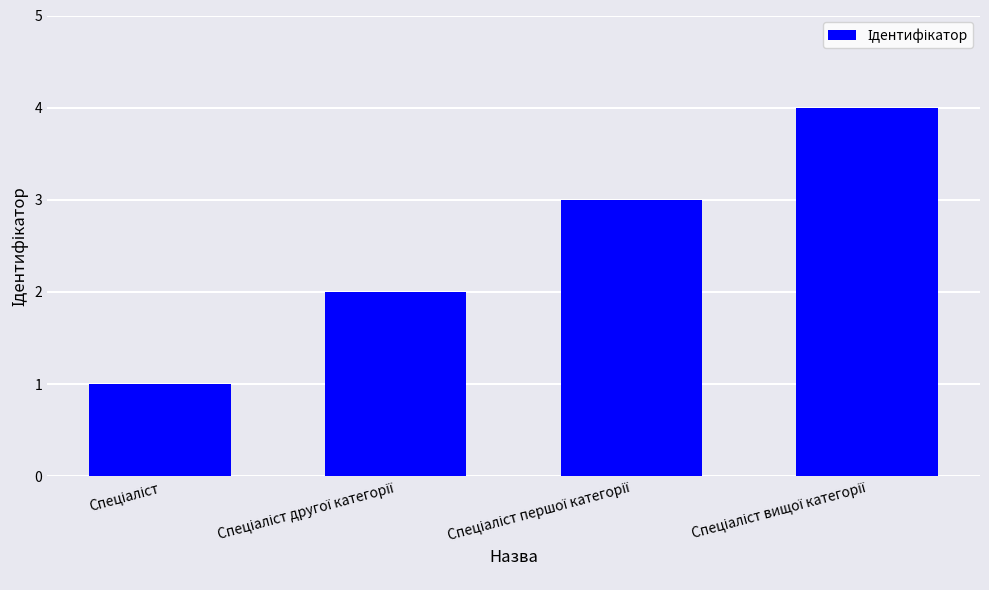

Reading left to right, transcribe all the data shown in this chart.

1	2	3	4